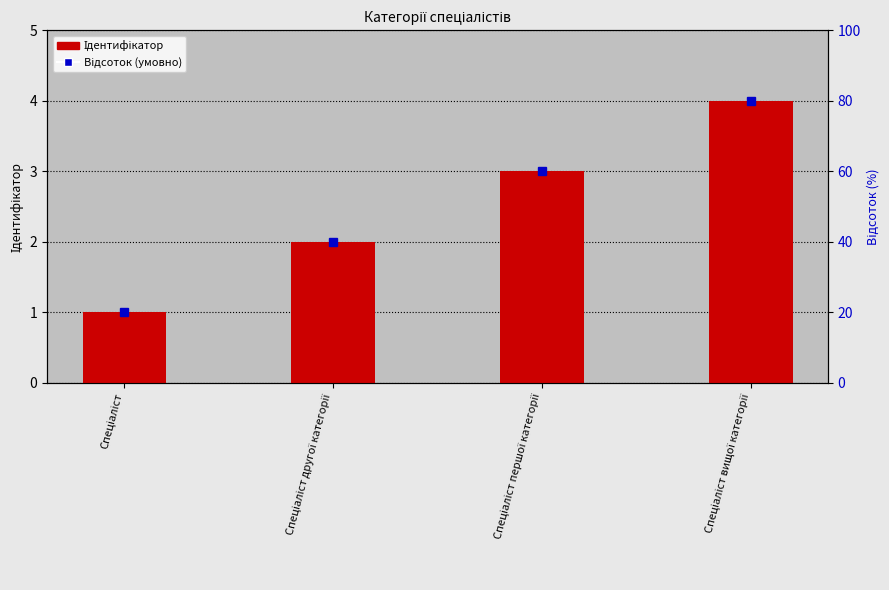

The value at Спеціаліст is 0. True or false?

False